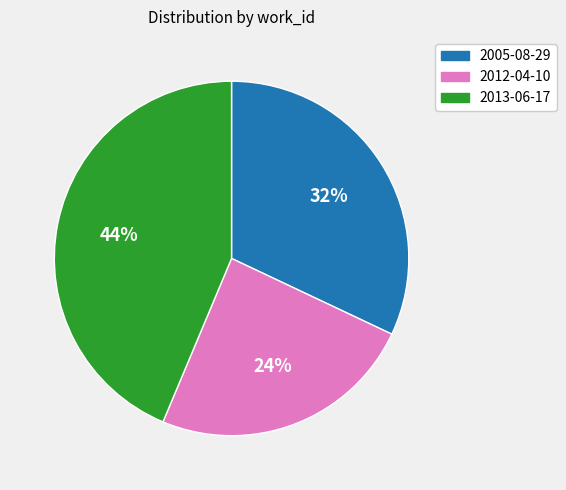

Which slice is the largest?

2013-06-17